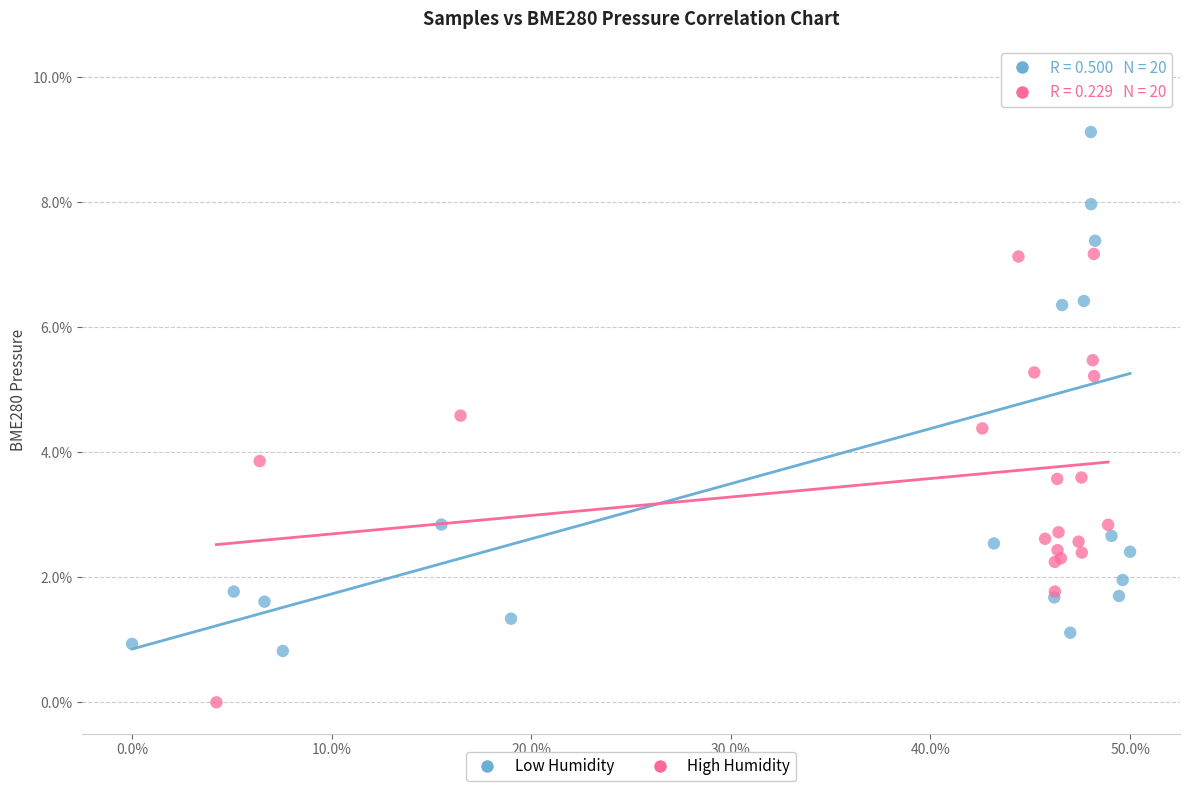

Which series contains the lowest Y value?

High Humidity